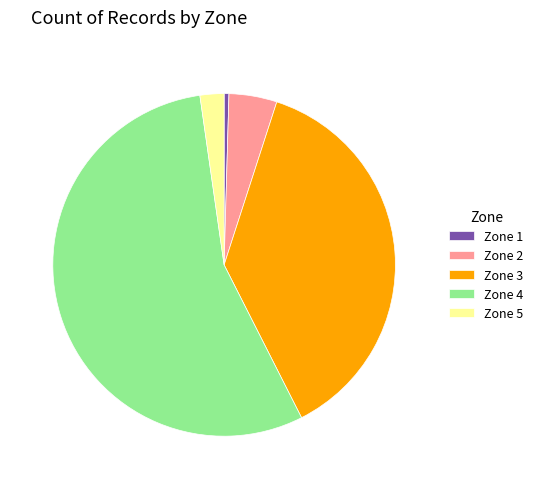

Count the number of slices in the pie.

5